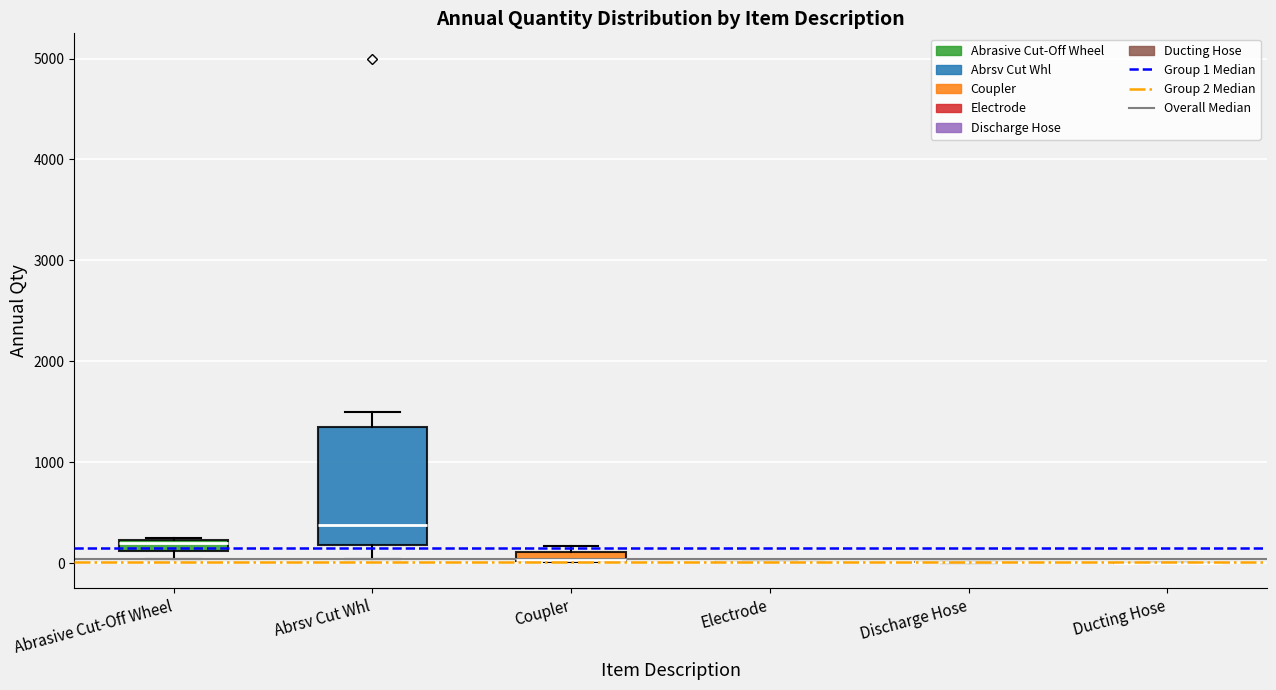

Comparing the boxes themselves (not the whiskers), which one is the tallest?

Abrsv Cut Whl